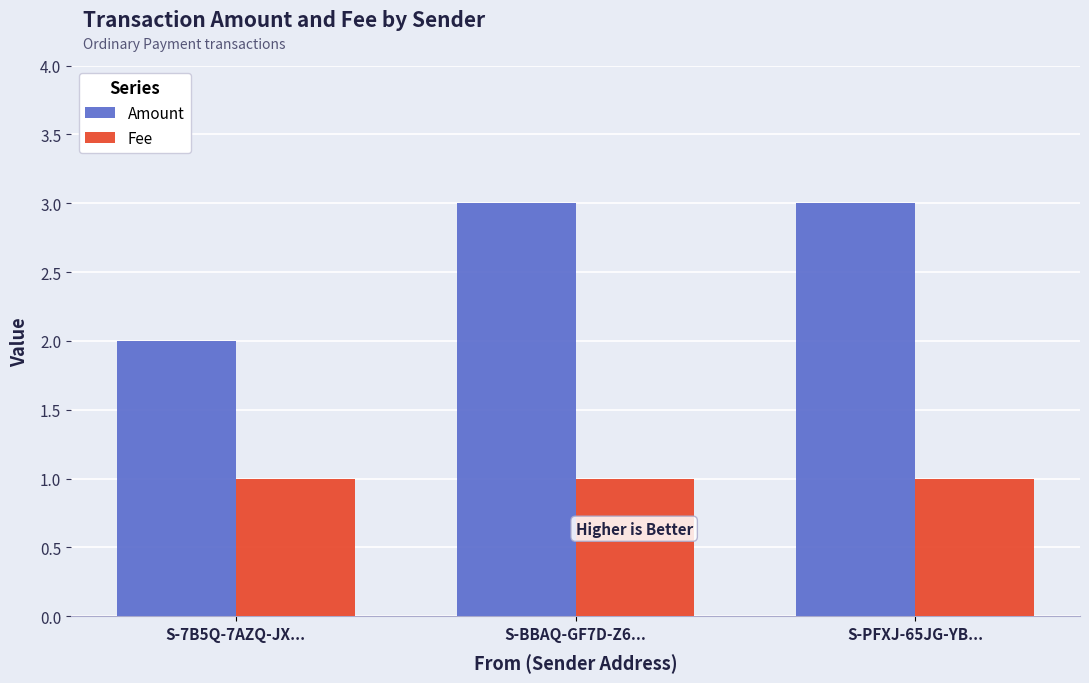

Count the Fee values in the range 1 to 2.

3